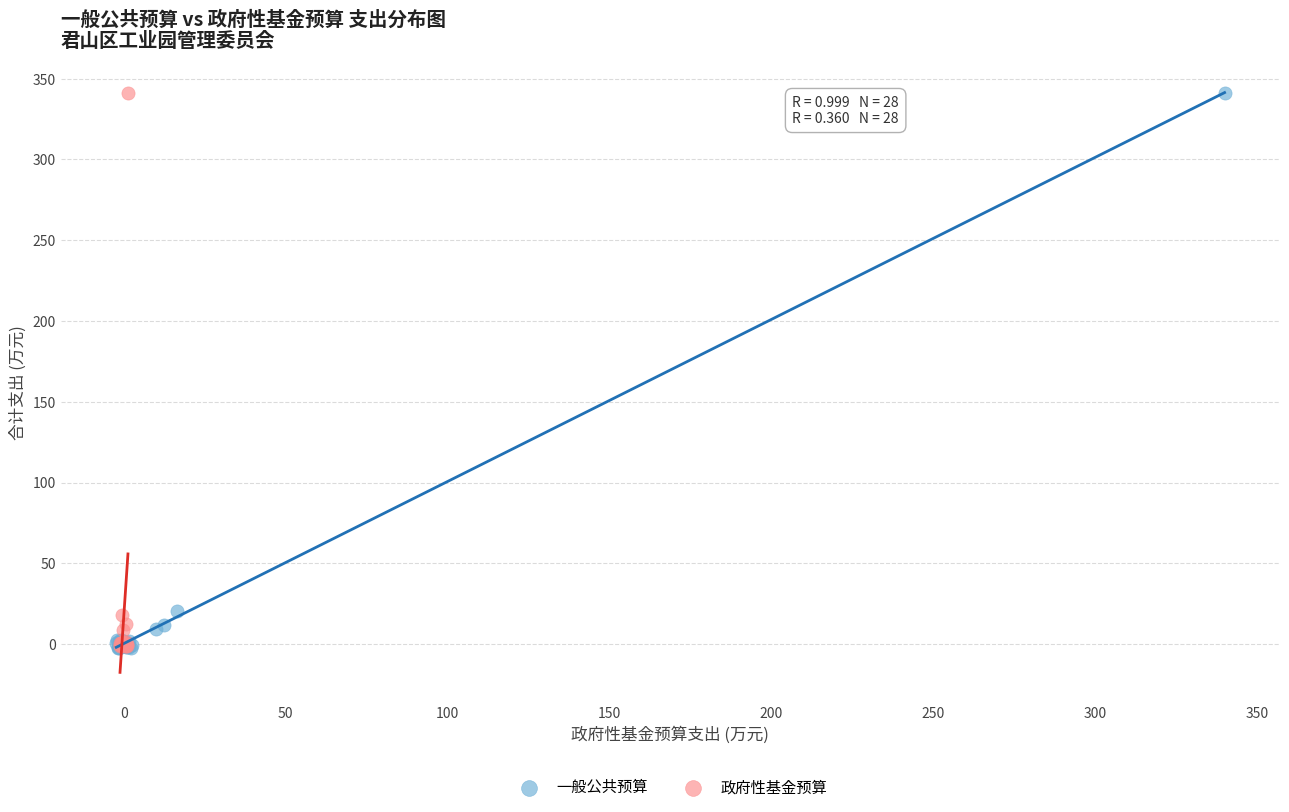

Which series has the largest Y range (max minus min)?

一般公共预算